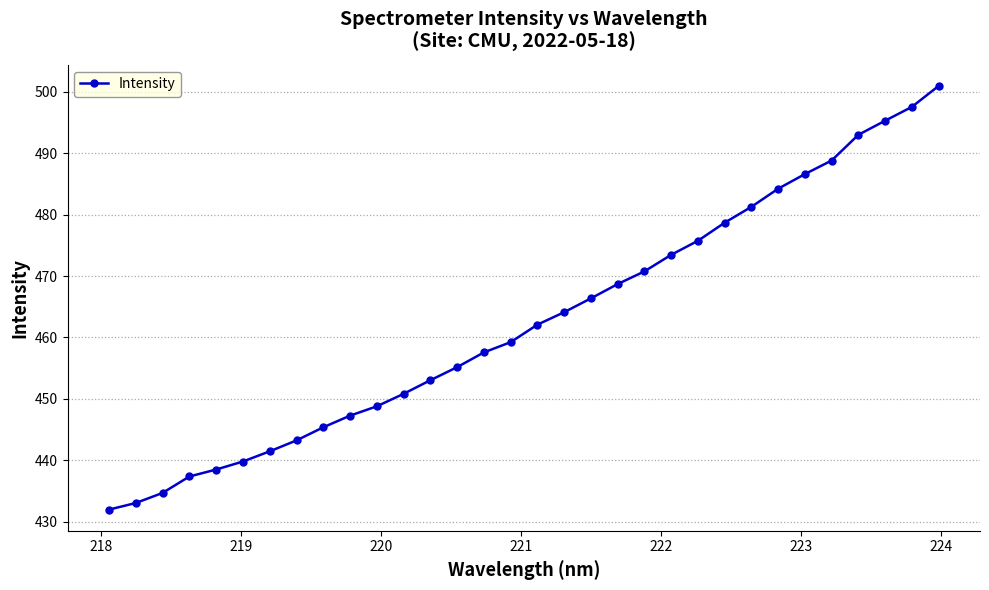

What is the smallest value displayed?

432.0